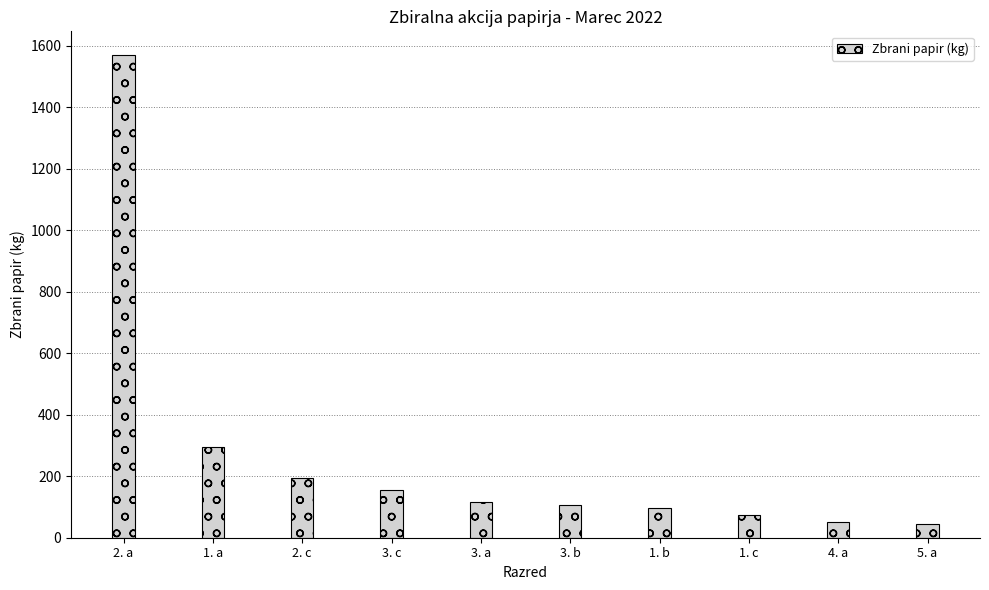

What is the label of the 10th bar from the right?

2. a